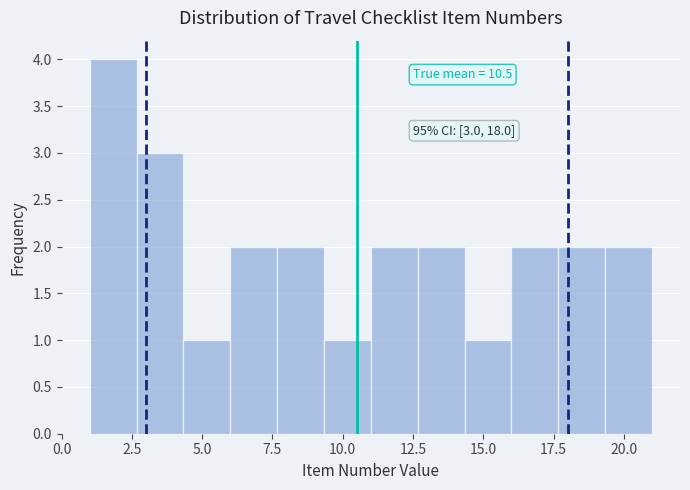

Around what value on the x-axis is the tallest bar? Give the approximate position of its centre, as read against the axis.

2.0